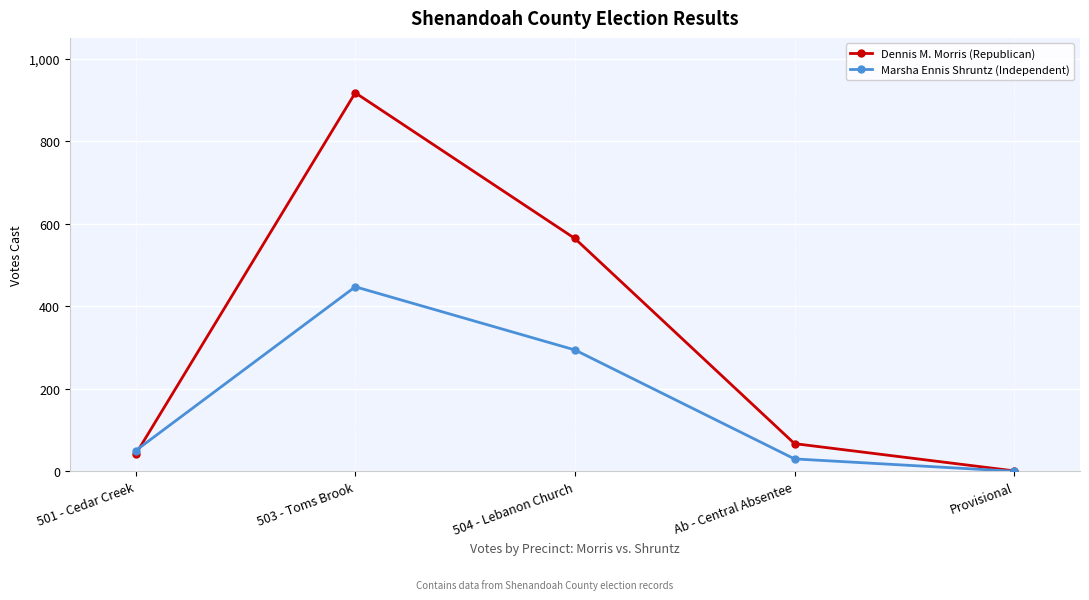

What is the label of the 4th point from the left?

Ab - Central Absentee